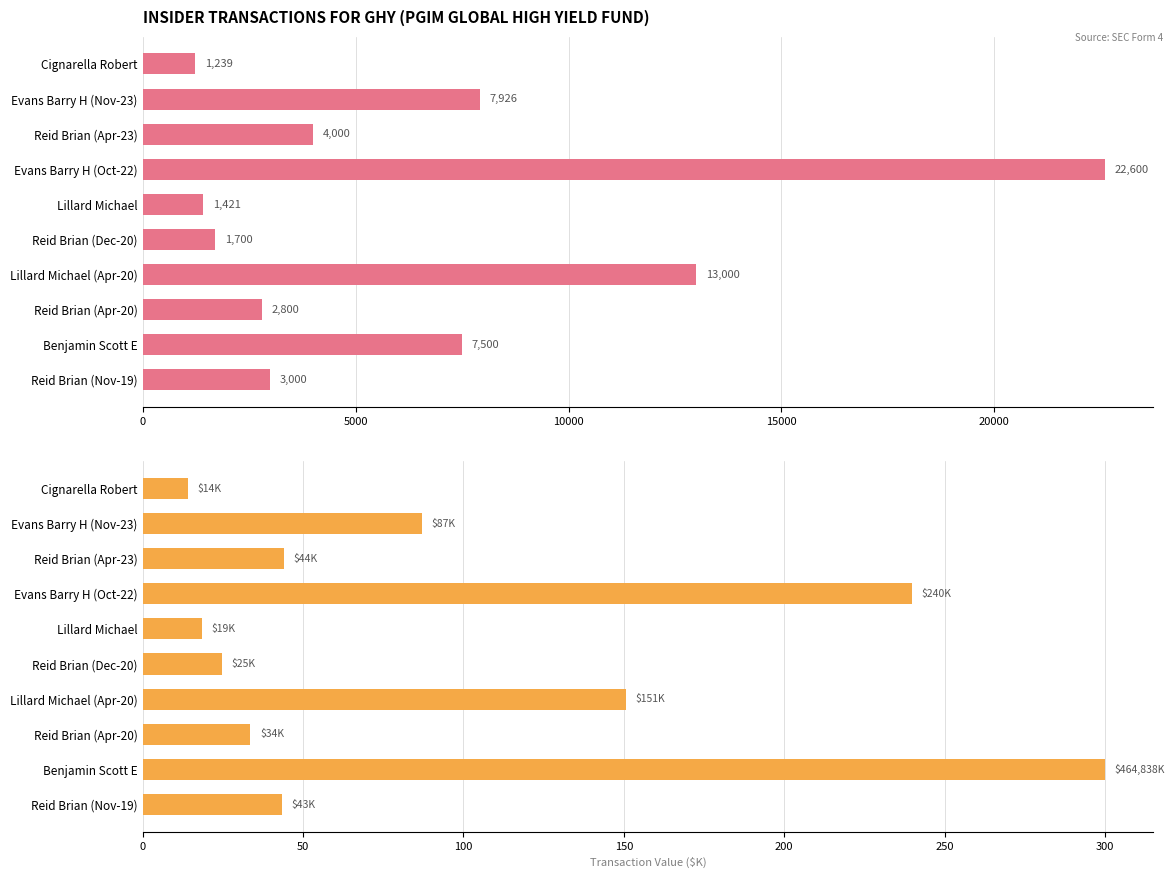

At how many categories does at least one series exceed 16893?

1